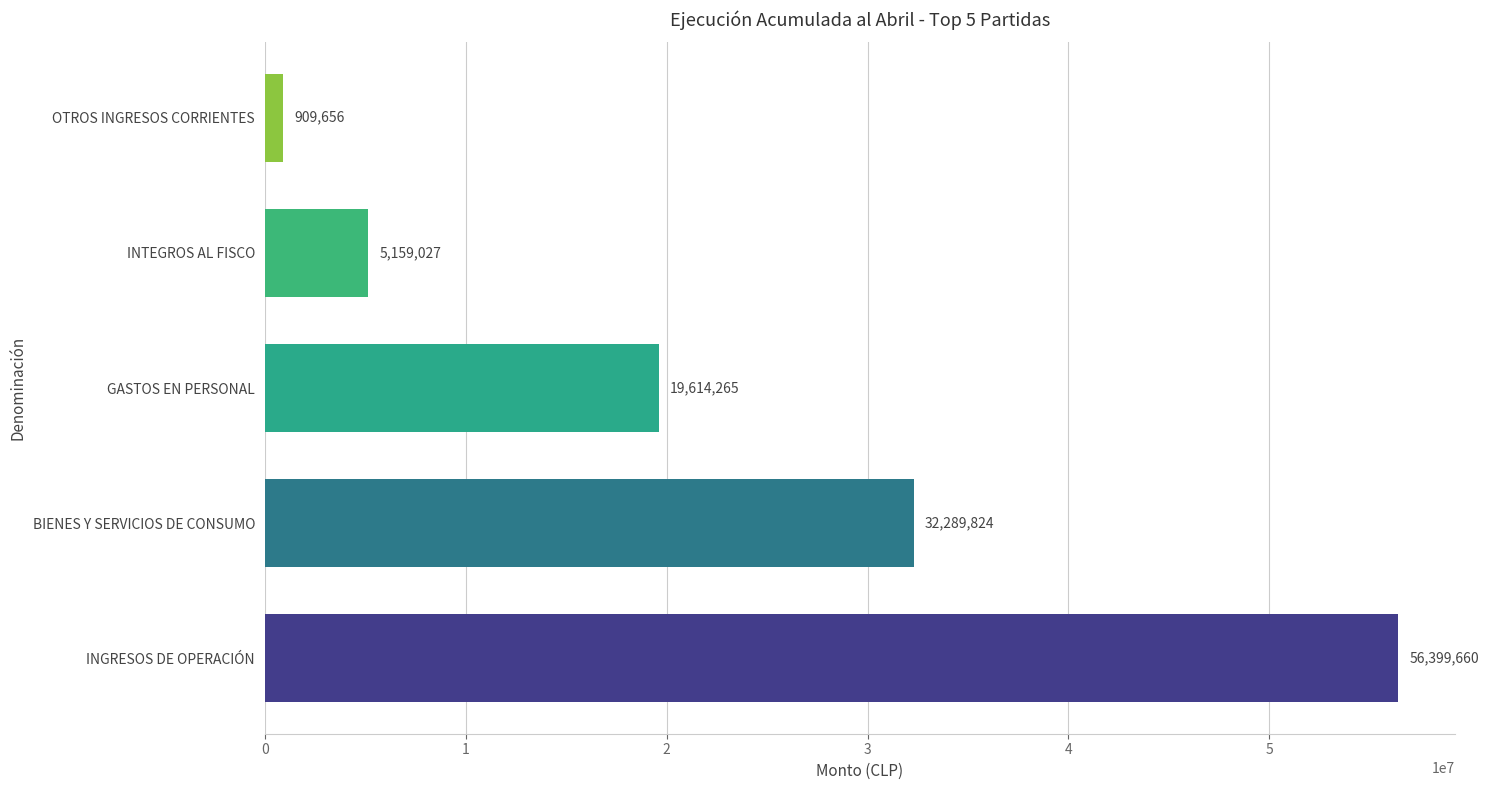

Rank the categories by value from highest to lowest.

INGRESOS DE OPERACIÓN, BIENES Y SERVICIOS DE CONSUMO, GASTOS EN PERSONAL, INTEGROS AL FISCO, OTROS INGRESOS CORRIENTES